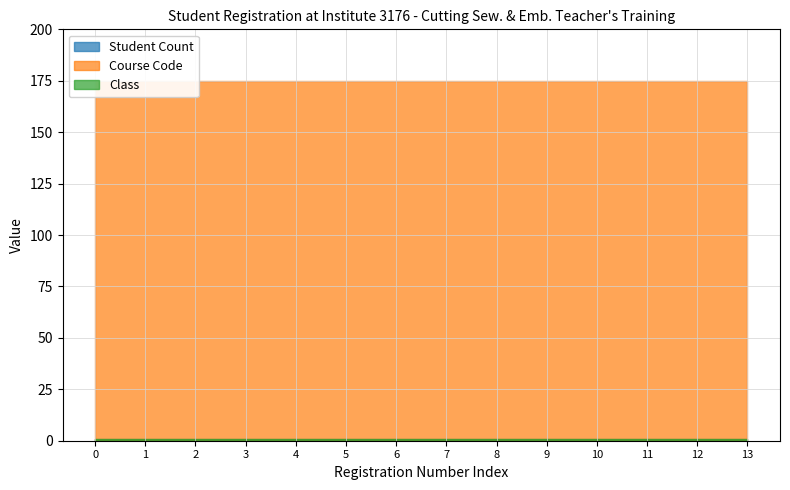

How many series are shown in this chart?

3